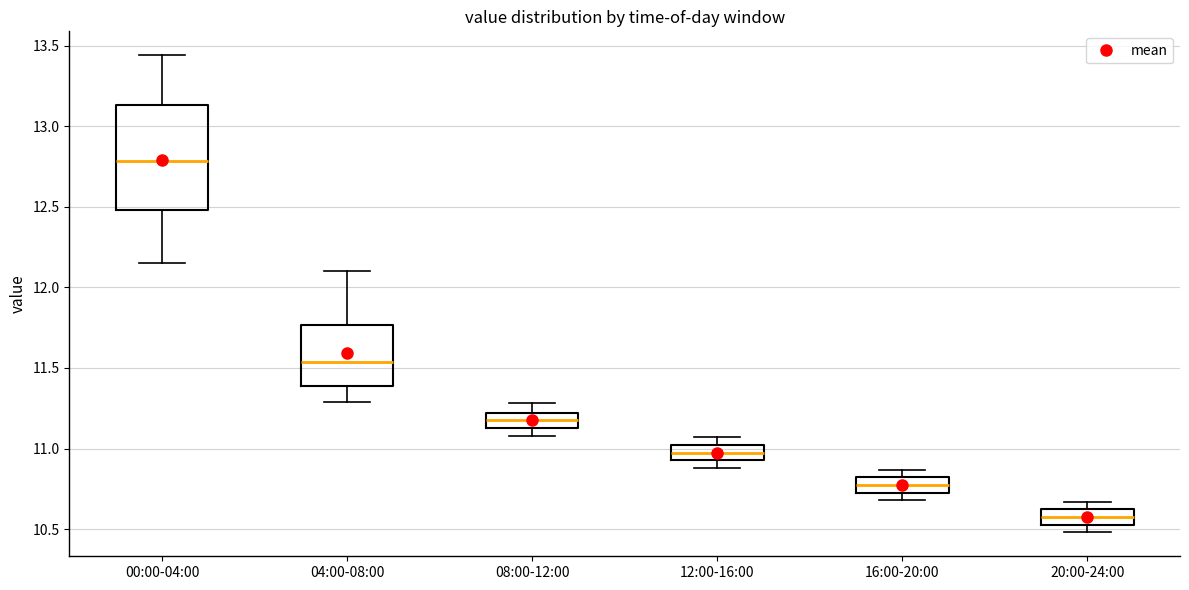

Which box's median line is the highest?

00:00-04:00